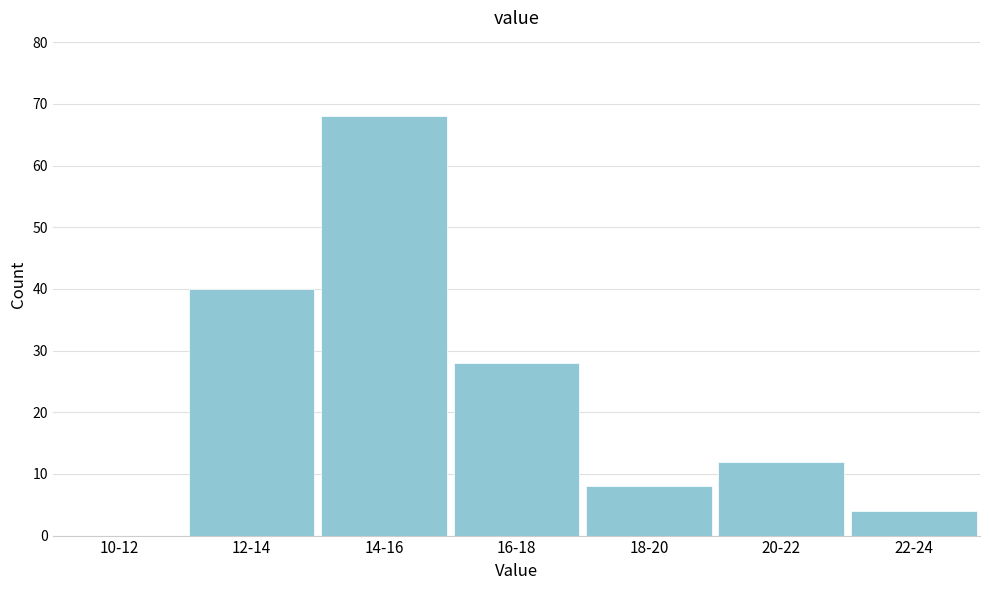

Reading right to left, what are all the values shown in this chart?

22-24=4	20-22=12	18-20=8	16-18=28	14-16=68	12-14=40	10-12=0